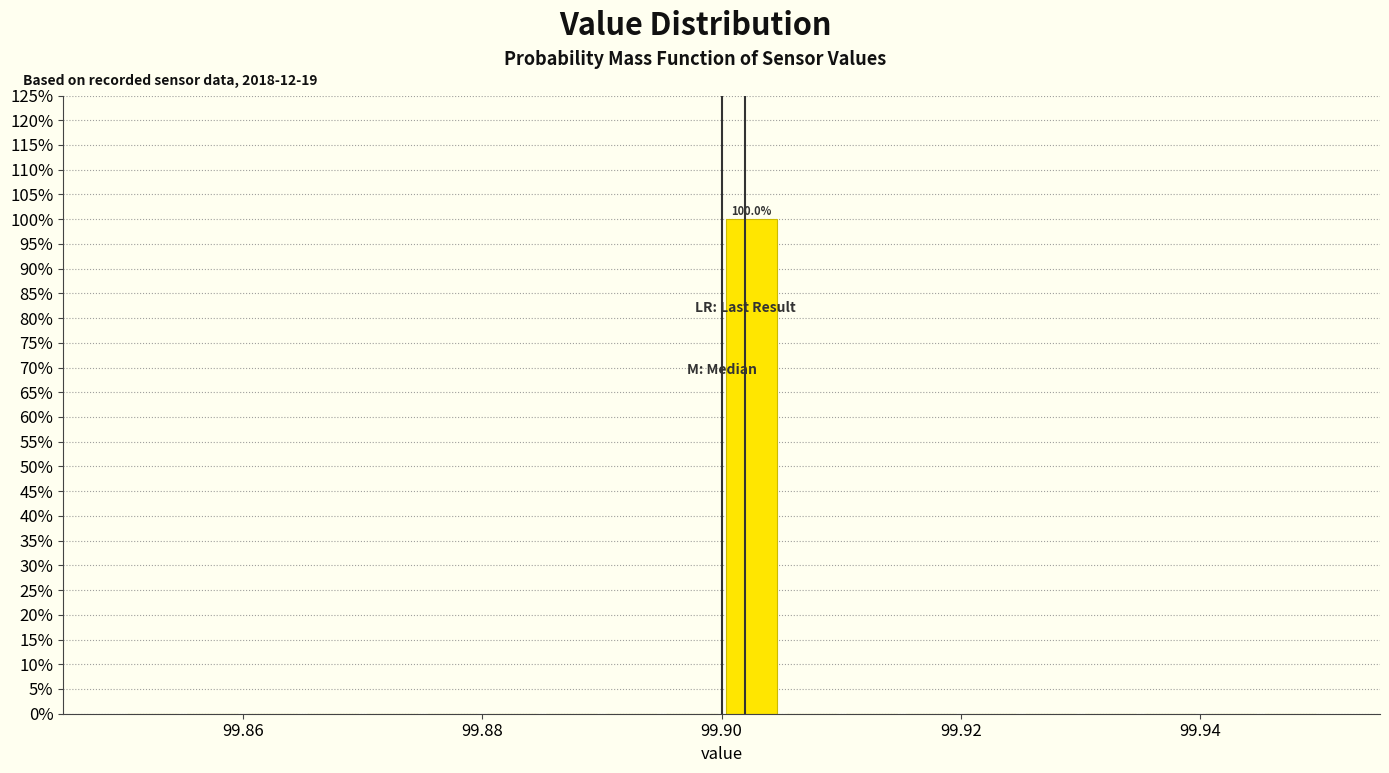

Read against the x-axis, roughly where is the centre of the tallest bar?

99.902